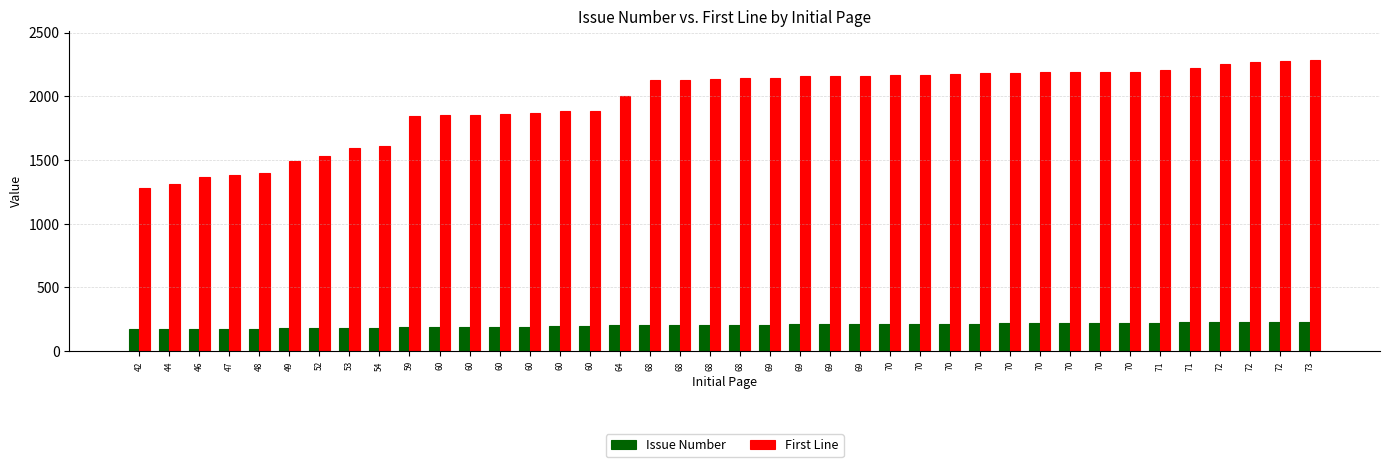

How many categories are shown in the chart?

40